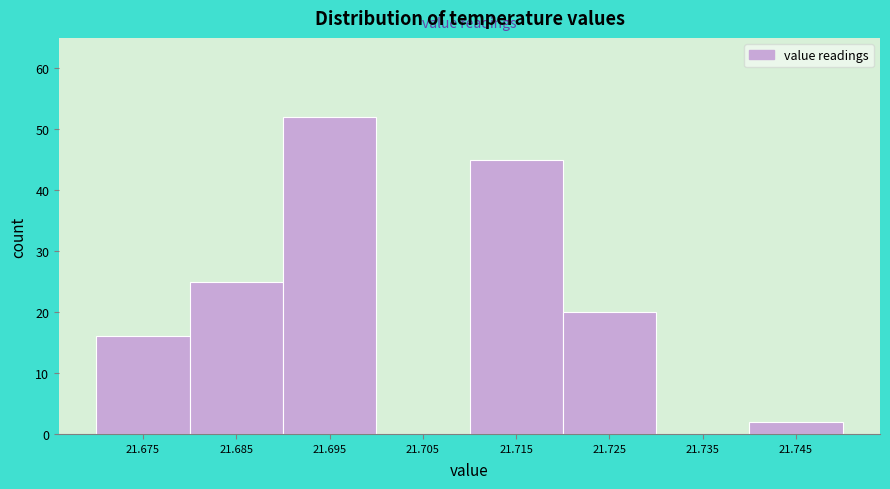

Reading left to right, extract all data points from this chart.

21.675=16	21.685=25	21.695=52	21.705=0	21.715=45	21.725=20	21.735=0	21.745=2